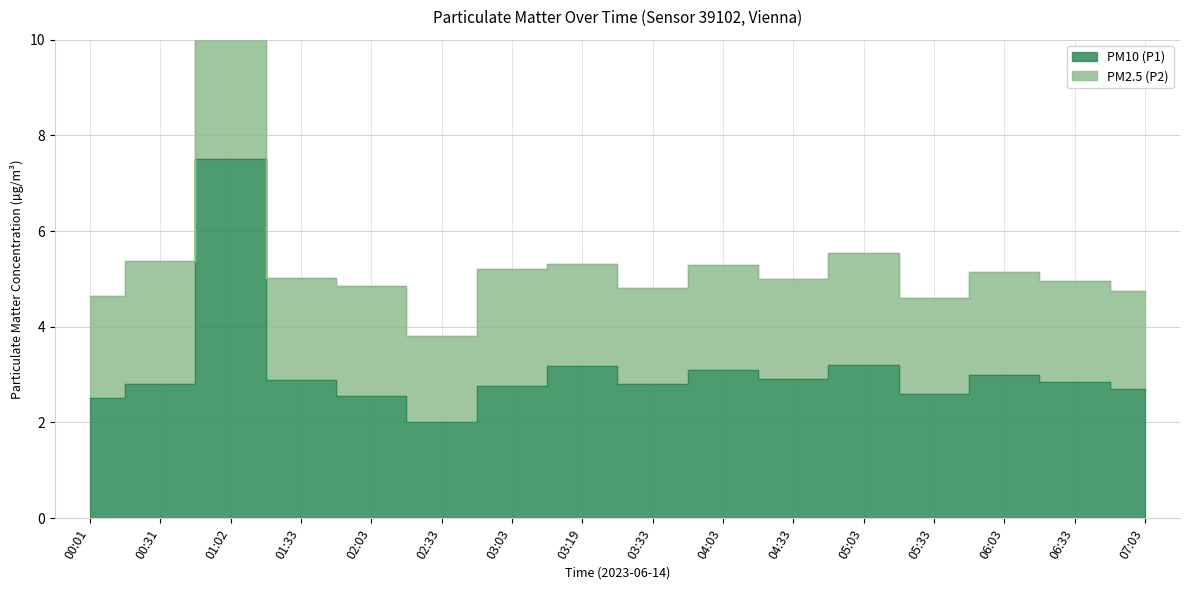

What is the label of the 2nd point from the right?

06:33